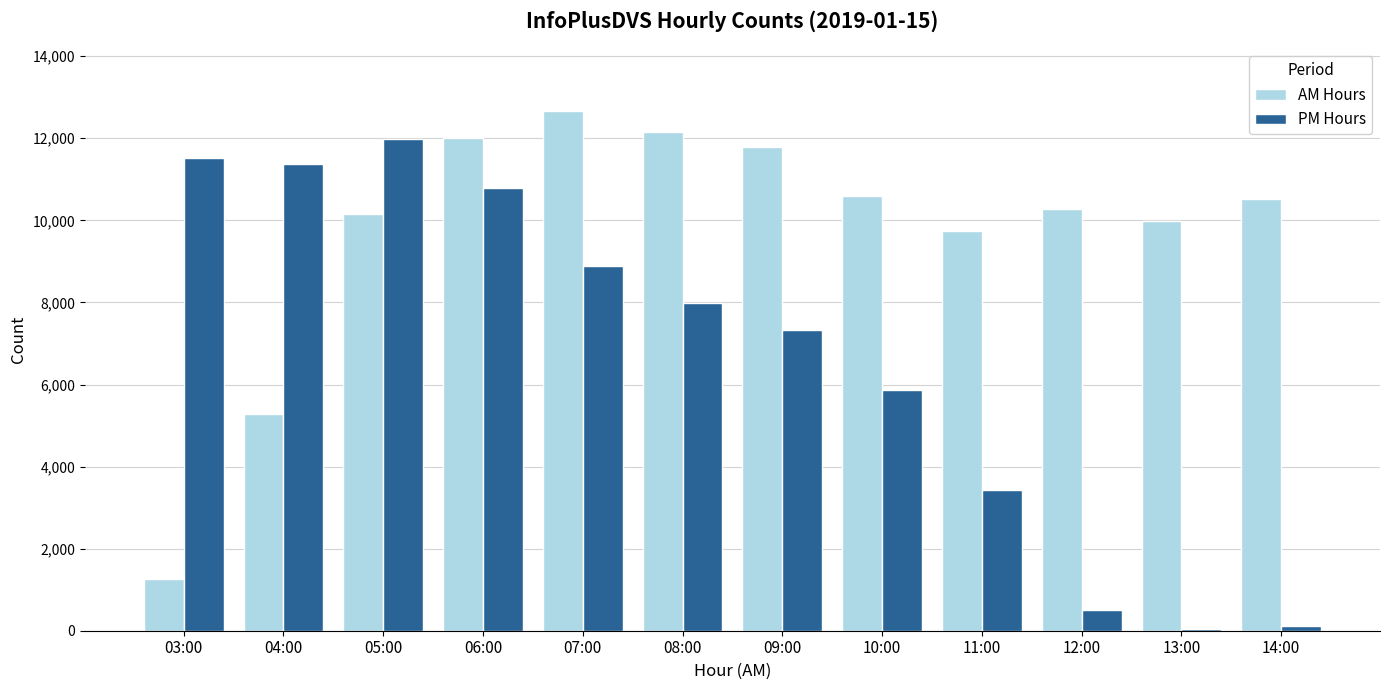

What are all the series names shown in the legend?

AM Hours, PM Hours